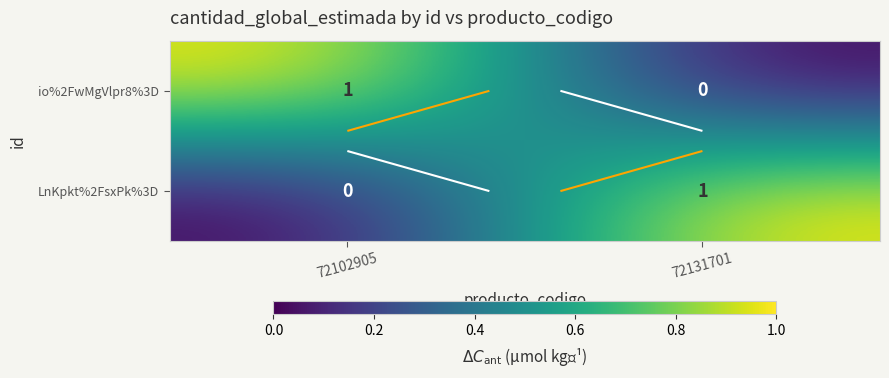

What is the total value across all series at 72131701?

1